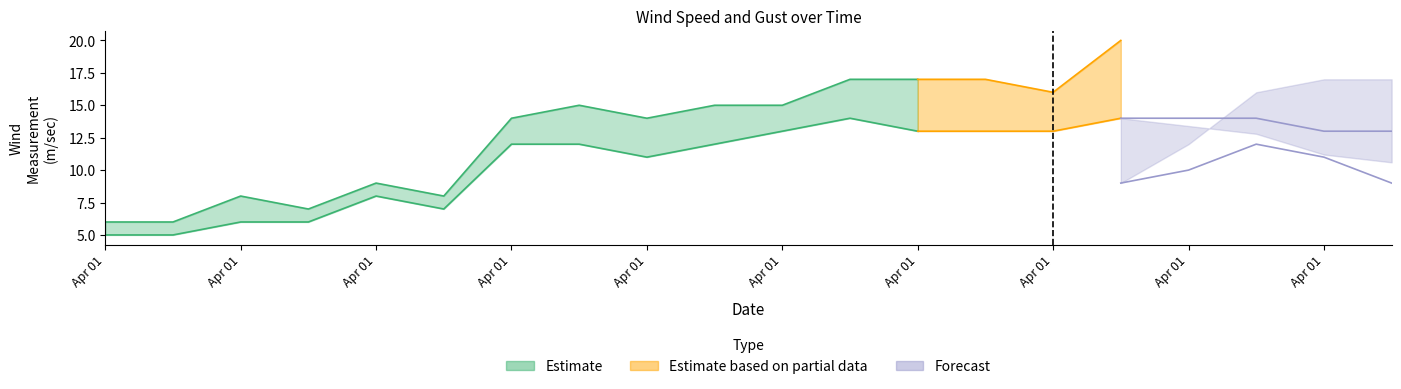

Is it true that wind gust(m/sec) equals 7 at 2021-04-01T03:40?

True